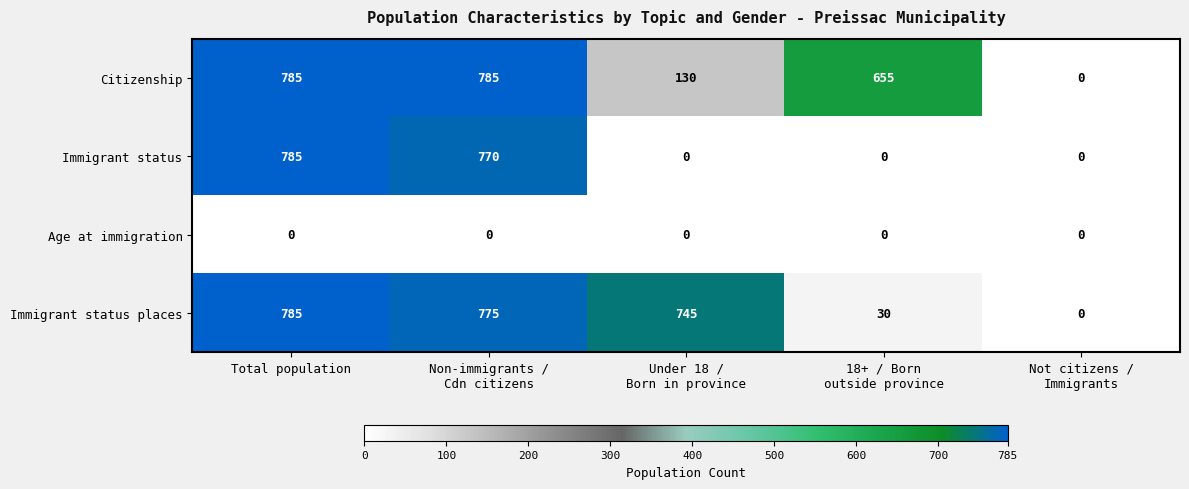

Count the number of data series in this chart.

4